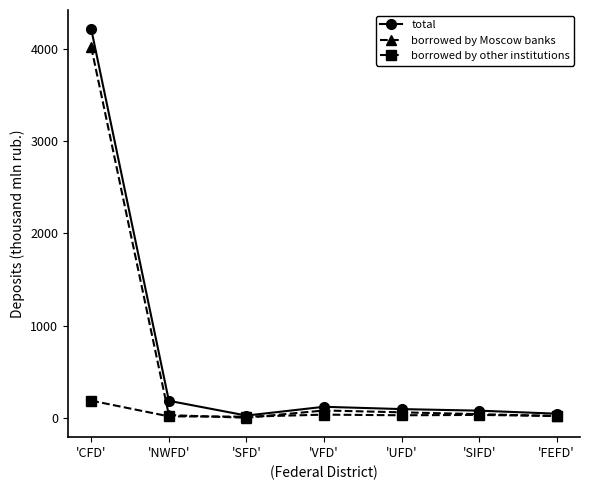

List the series in order of their peak value, highest first.

total, borrowed by Moscow banks, borrowed by other institutions